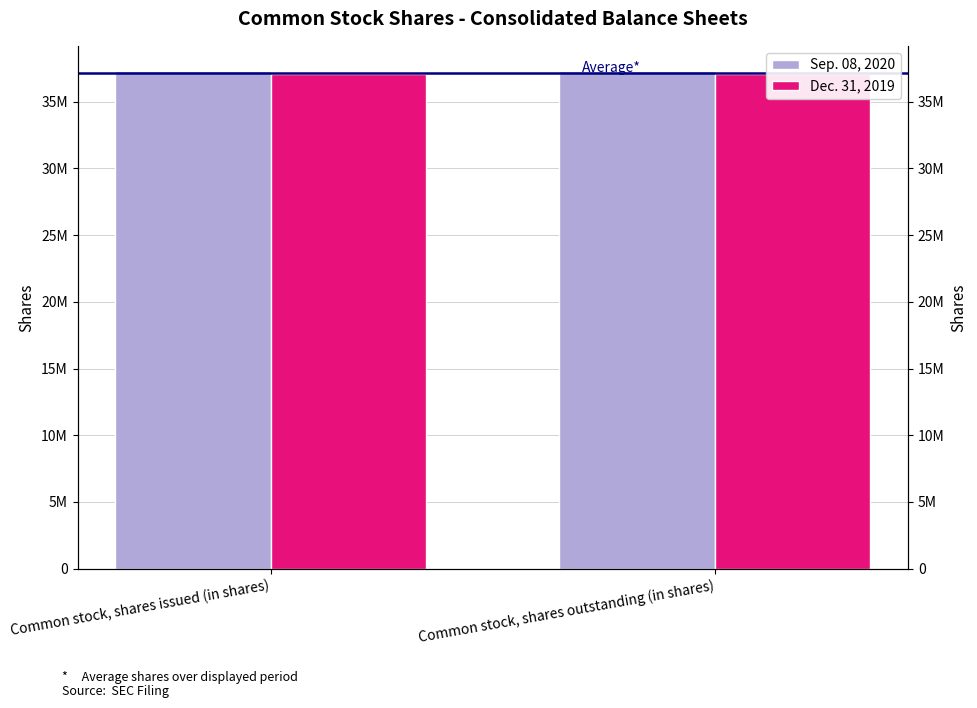

What are all the series names shown in the legend?

Sep. 08, 2020, Dec. 31, 2019